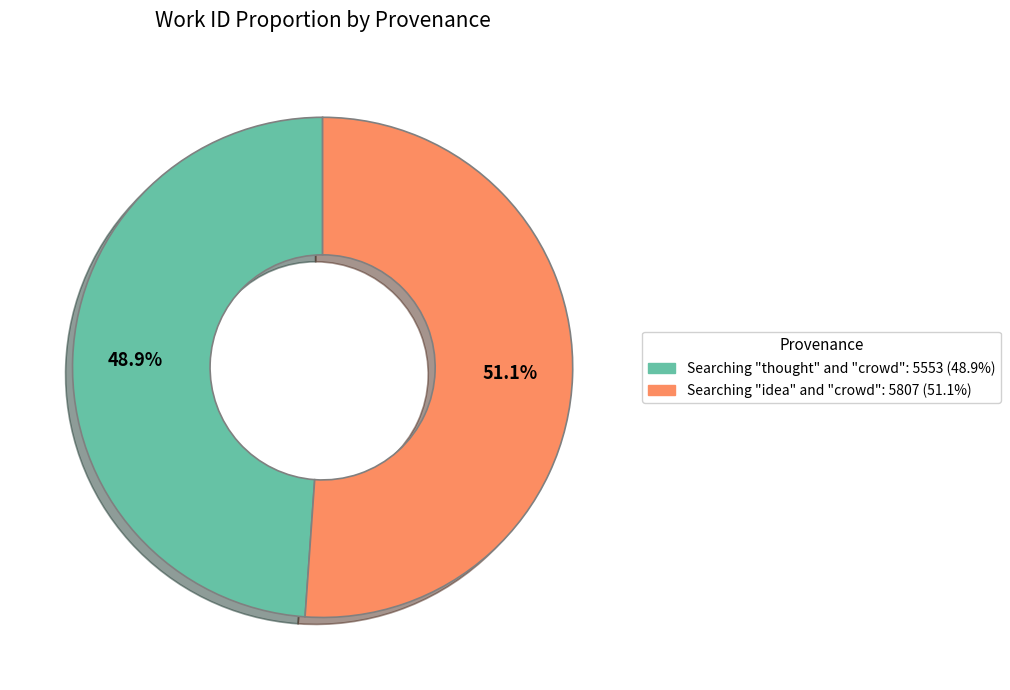

Which has a higher value, Searching "idea" and "crowd": 5807 (51.1%) or Searching "thought" and "crowd": 5553 (48.9%)?

Searching "idea" and "crowd": 5807 (51.1%)